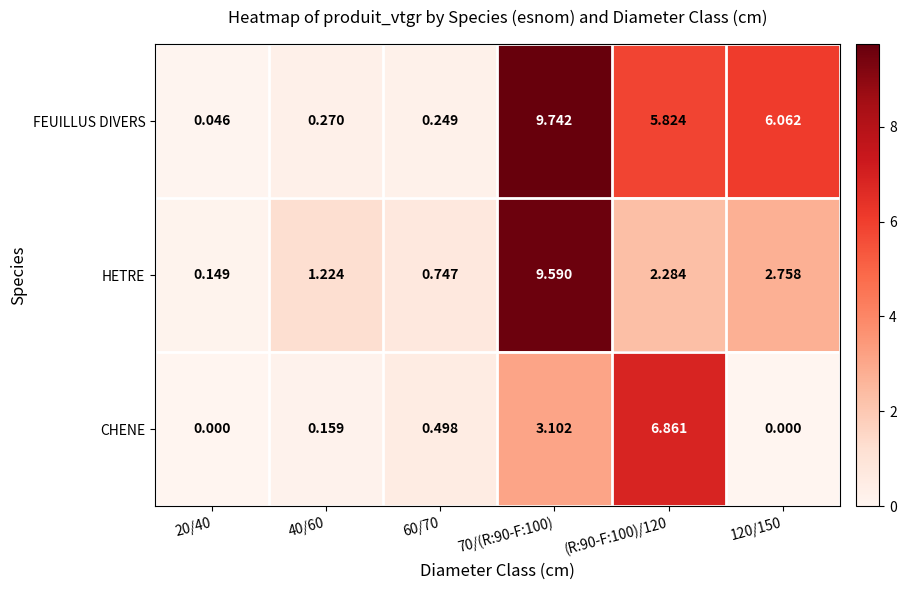

At which category is the sum across all series the highest?

70/(R:90-F:100)